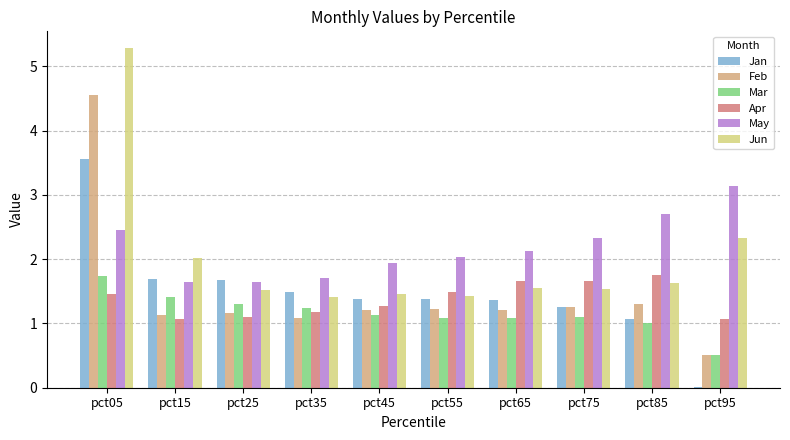

The Jan series shows 1.5 at pct35. True or false?

True